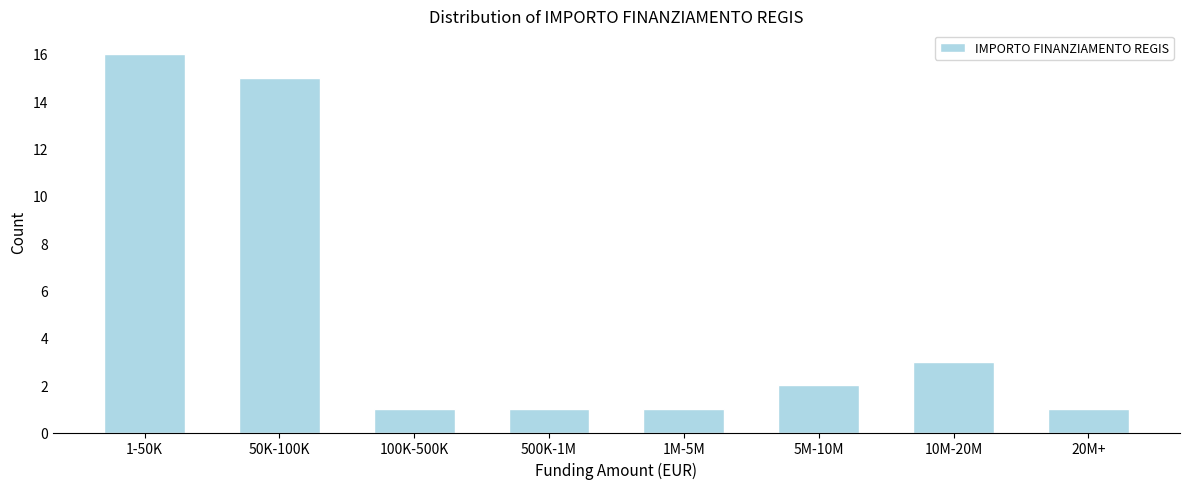

Reading right to left, extract all data points from this chart.

1	3	2	1	1	1	15	16